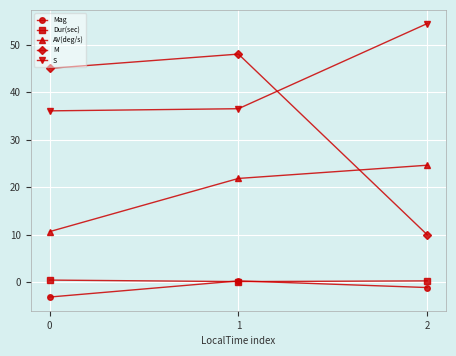

What is the highest value of the S series?

54.4